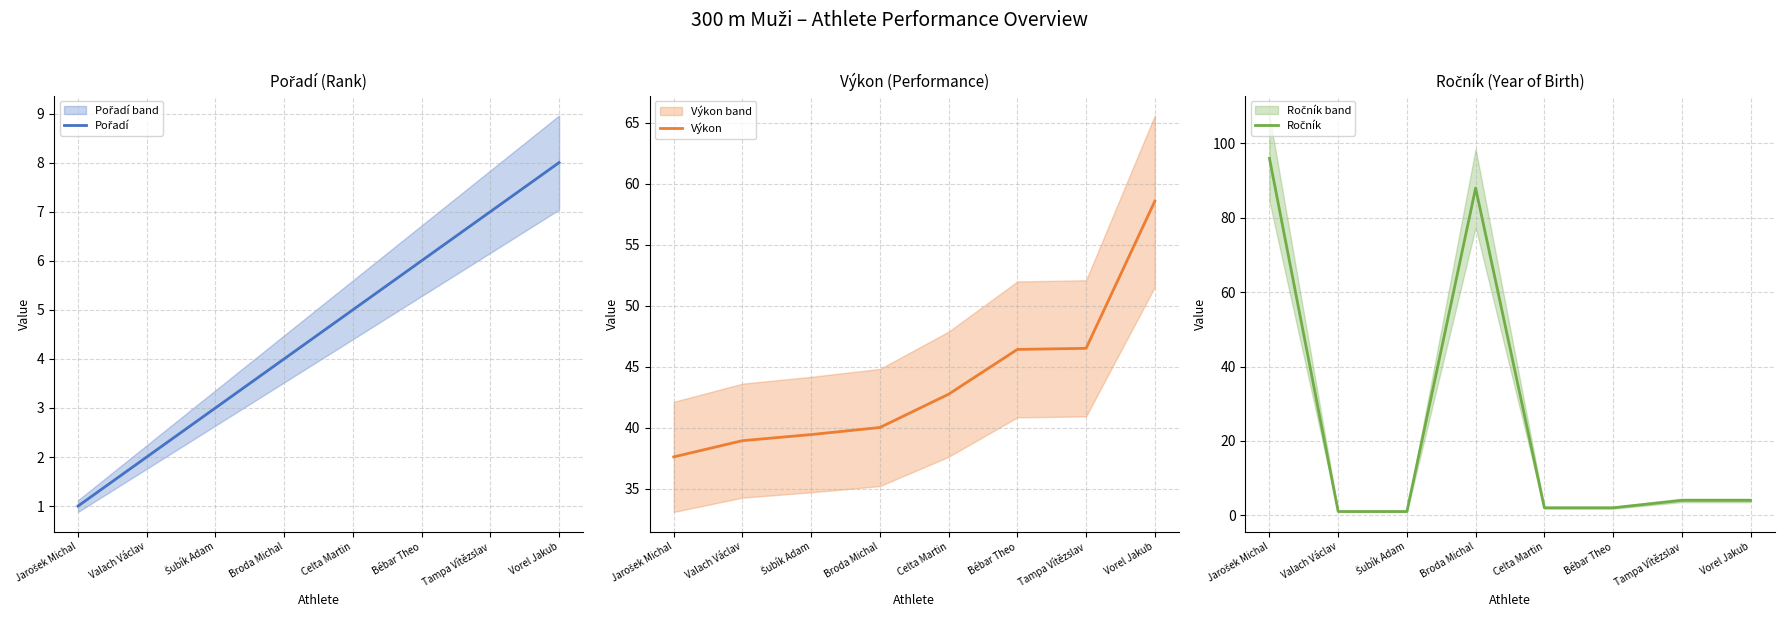

Is this an area chart (filled region under the line)?

No